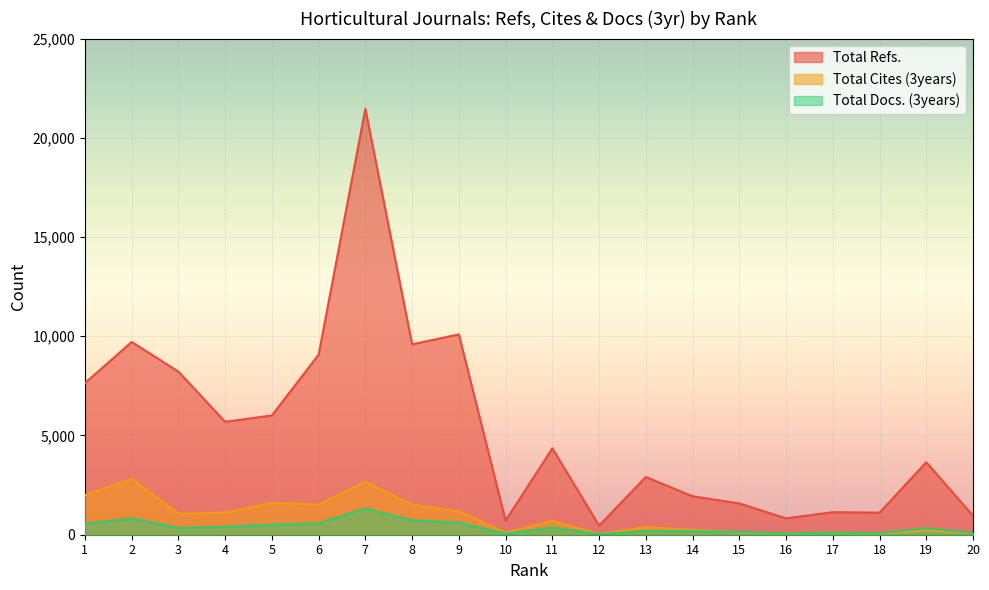

How many interior local valleys does the Total Cites (3years) series have?

6